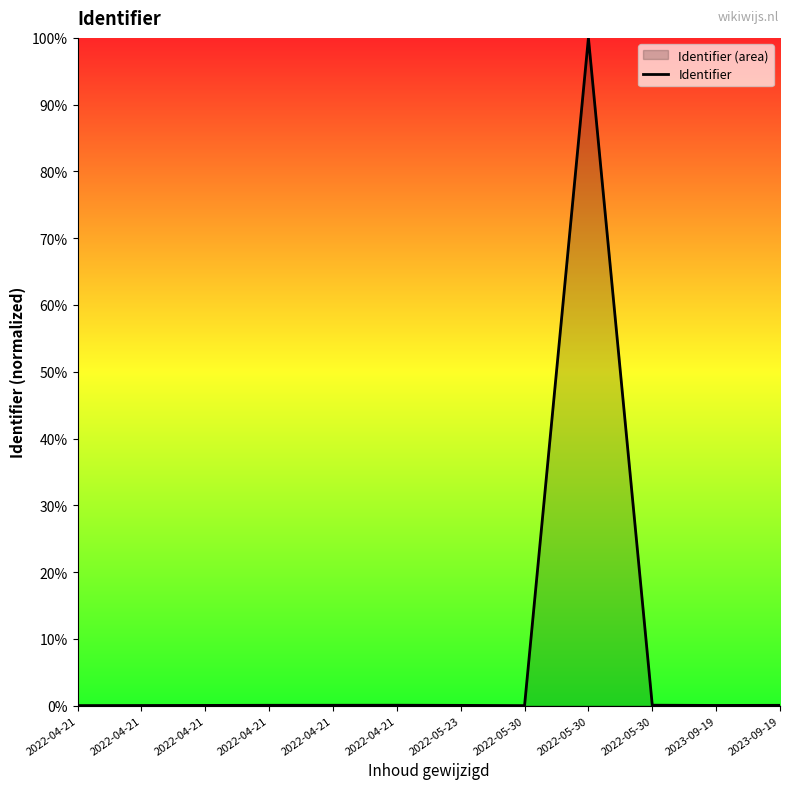

True or false: the data has more than 0 interior local peaks.

True